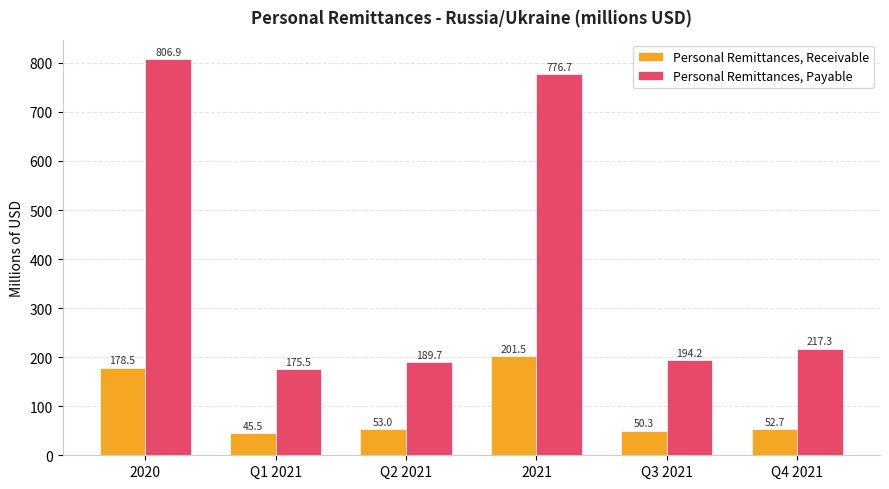

What is the maximum value shown in the chart?

806.9